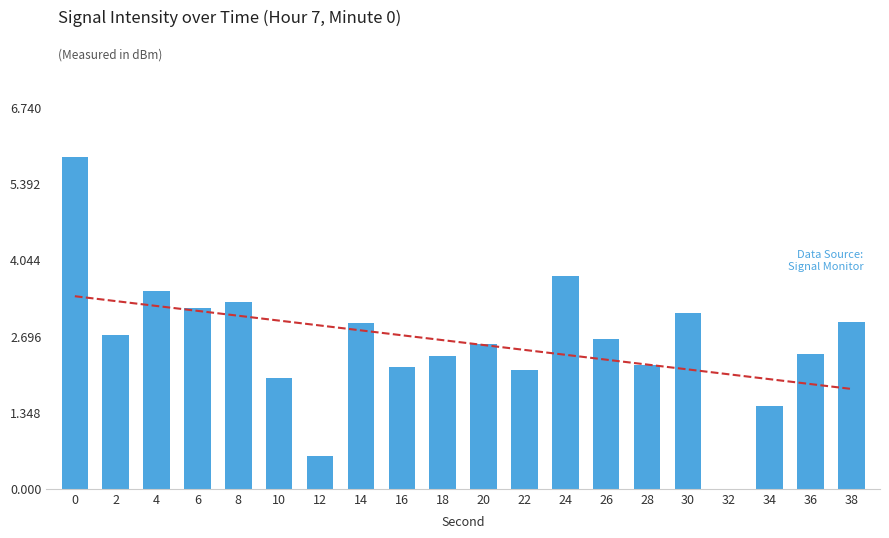

How many series are shown in this chart?

1